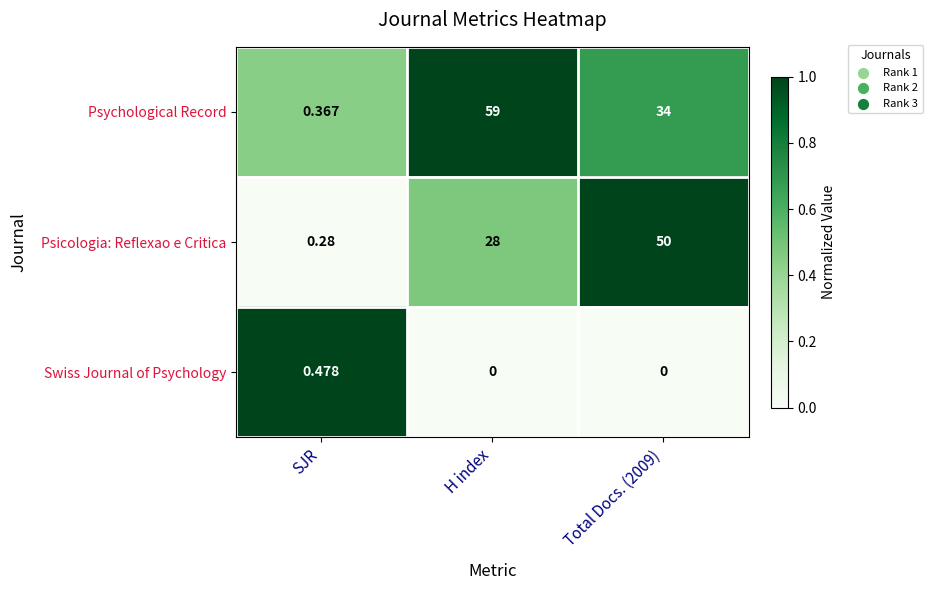

Which series has the largest total across all categories?

Psychological Record